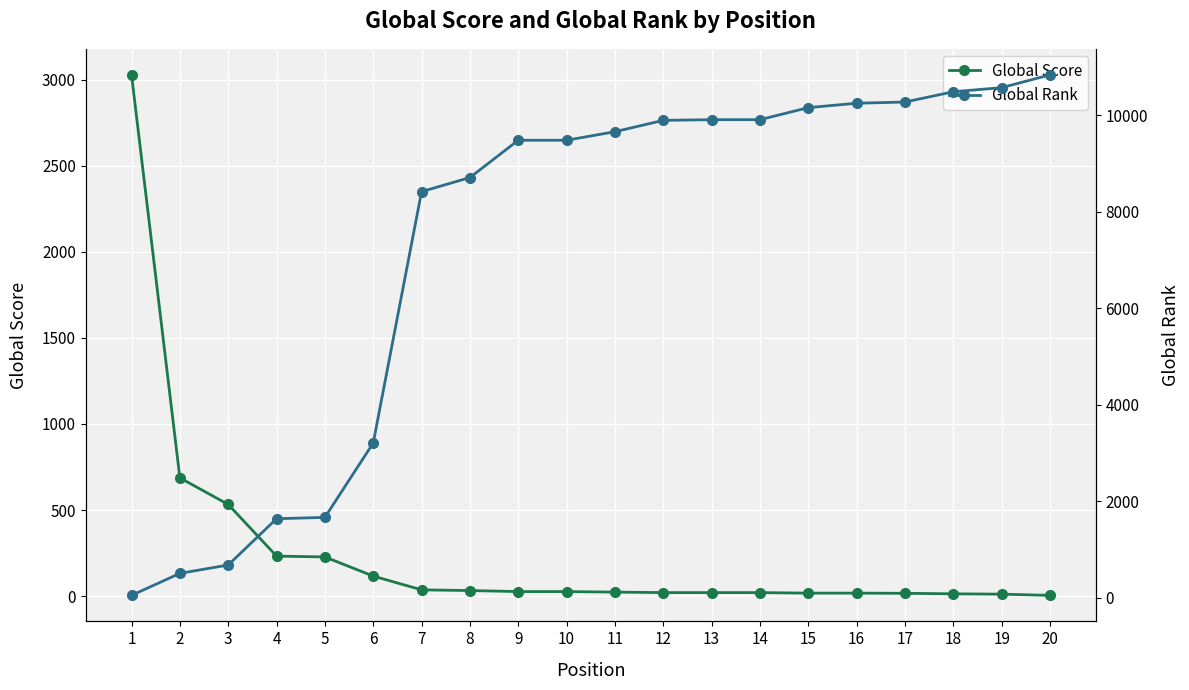

After their last crossing, which series has the higher values: Global Score or Global Rank?

Global Rank